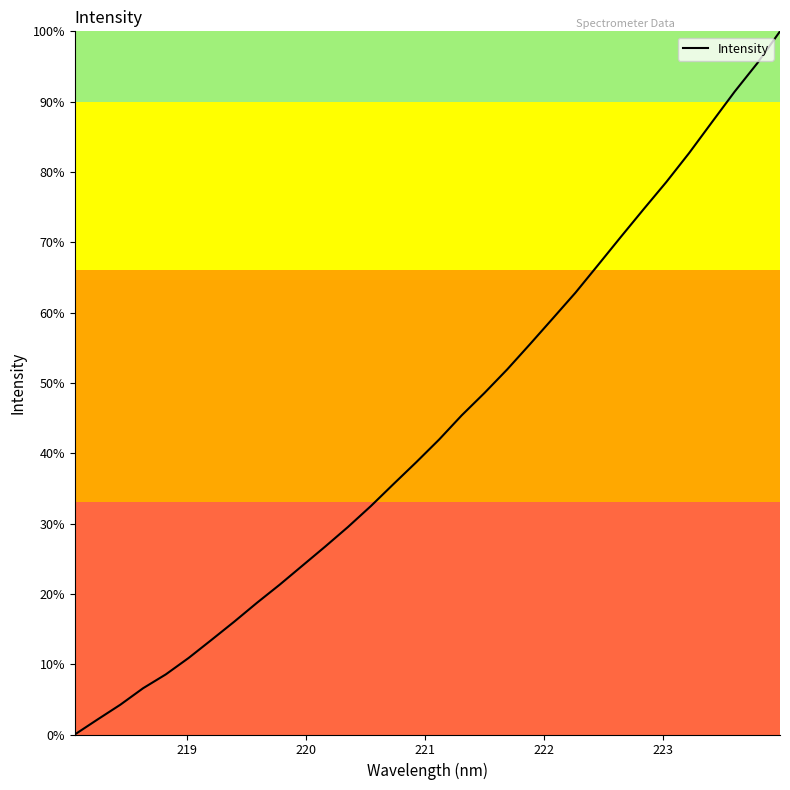

What is the greatest value displayed?

100.0